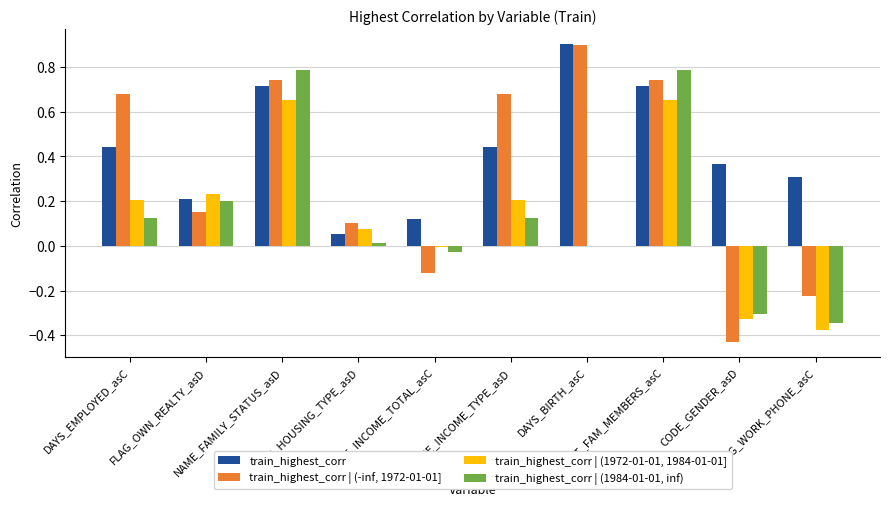

Count the number of data series in this chart.

4